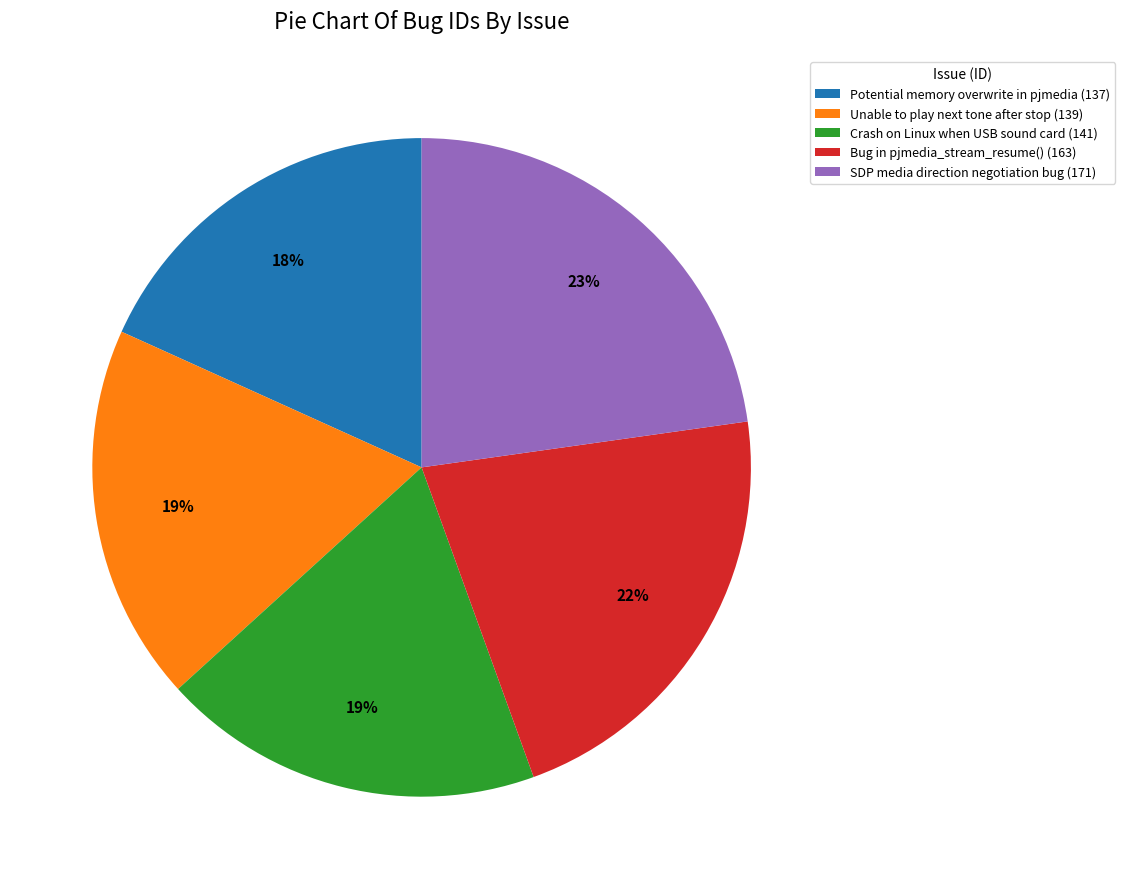

True or false: Unable to play next tone after stop (139) accounts for 19% of the total.

True